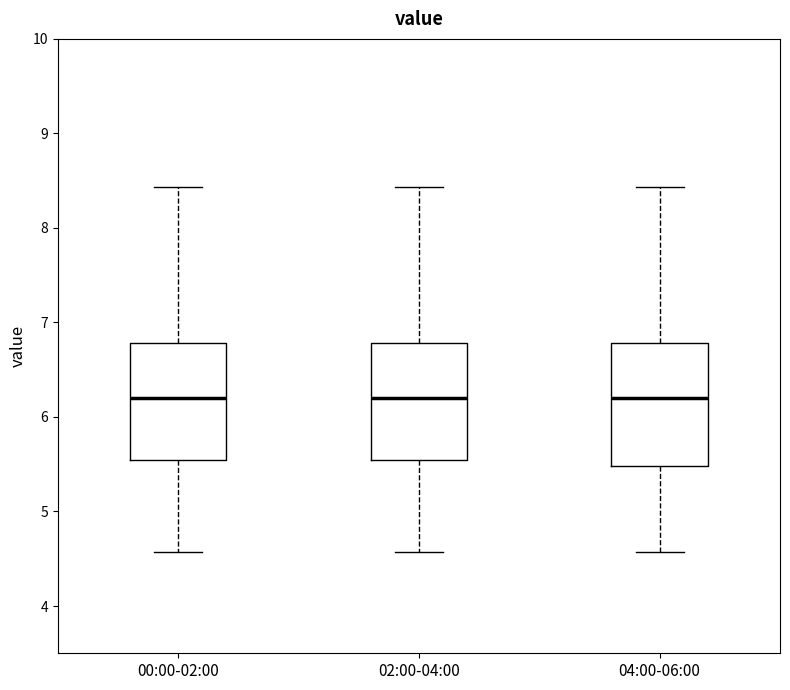

Reading left to right, transcribe this box plot: for each box, give where its median line is, the range the box spans, and where its two whiskers end, as read against the y-axis. The values are not printed on the chart, so give them approximately, as read against the axis.

00:00-02:00: median 6.2, box 5.6 to 6.8, whiskers 4.6 to 8.4
02:00-04:00: median 6.2, box 5.6 to 6.8, whiskers 4.6 to 8.4
04:00-06:00: median 6.2, box 5.5 to 6.8, whiskers 4.6 to 8.4